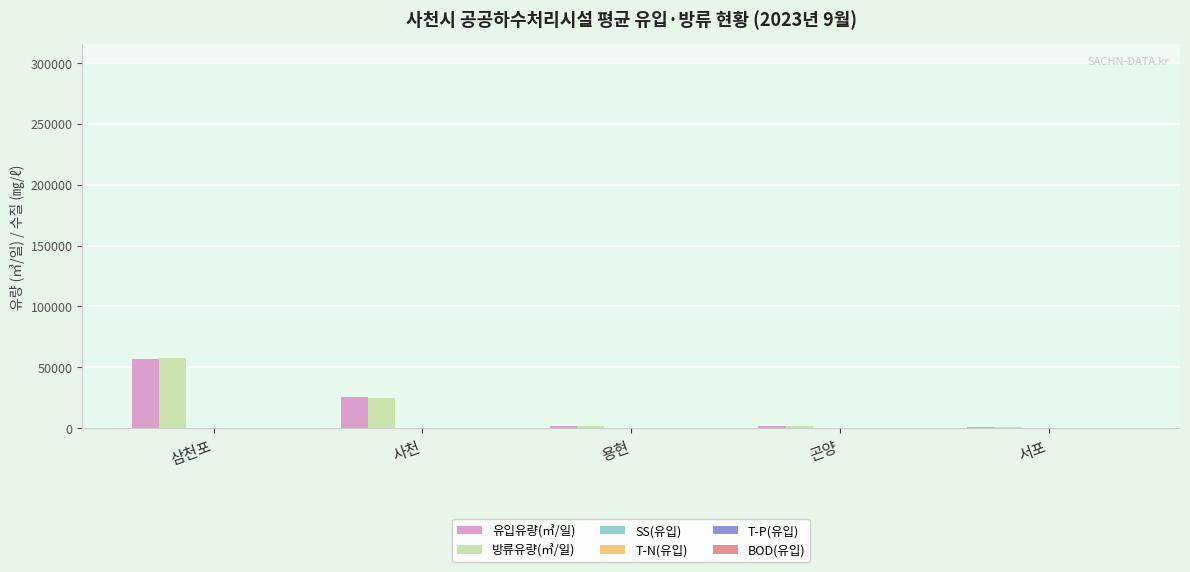

The 유입유량(㎥/일) series shows 87509.4 at 삼천포. True or false?

False